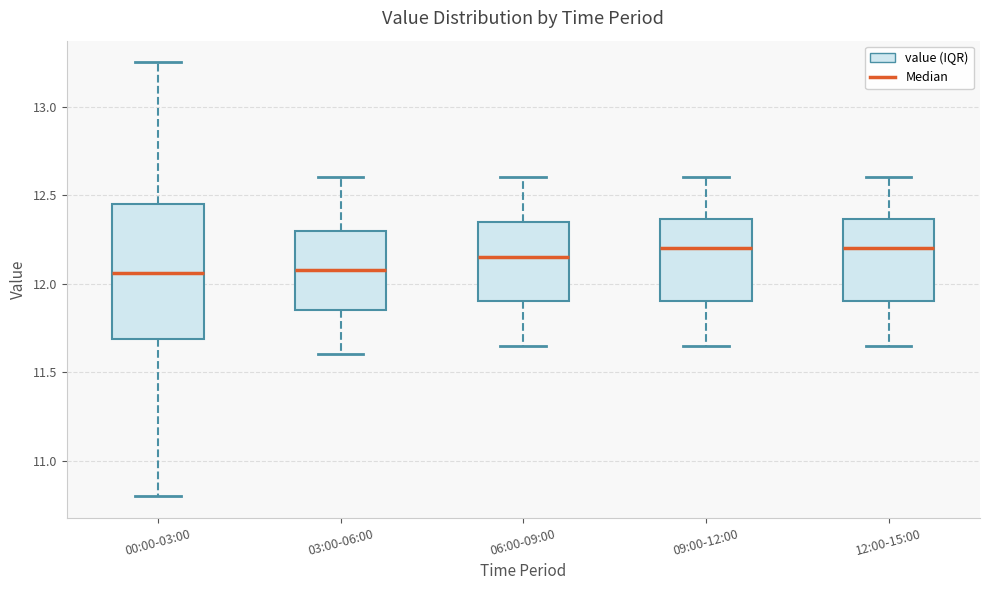

Reading left to right, transcribe this box plot: for each box, give where its median line is, the range the box spans, and where its two whiskers end, as read against the y-axis. The values are not printed on the chart, so give them approximately, as read against the axis.

00:00-03:00: median 12.05, box 11.70 to 12.45, whiskers 10.80 to 13.25
03:00-06:00: median 12.10, box 11.85 to 12.30, whiskers 11.60 to 12.60
06:00-09:00: median 12.15, box 11.90 to 12.35, whiskers 11.65 to 12.60
09:00-12:00: median 12.20, box 11.90 to 12.35, whiskers 11.65 to 12.60
12:00-15:00: median 12.20, box 11.90 to 12.35, whiskers 11.65 to 12.60